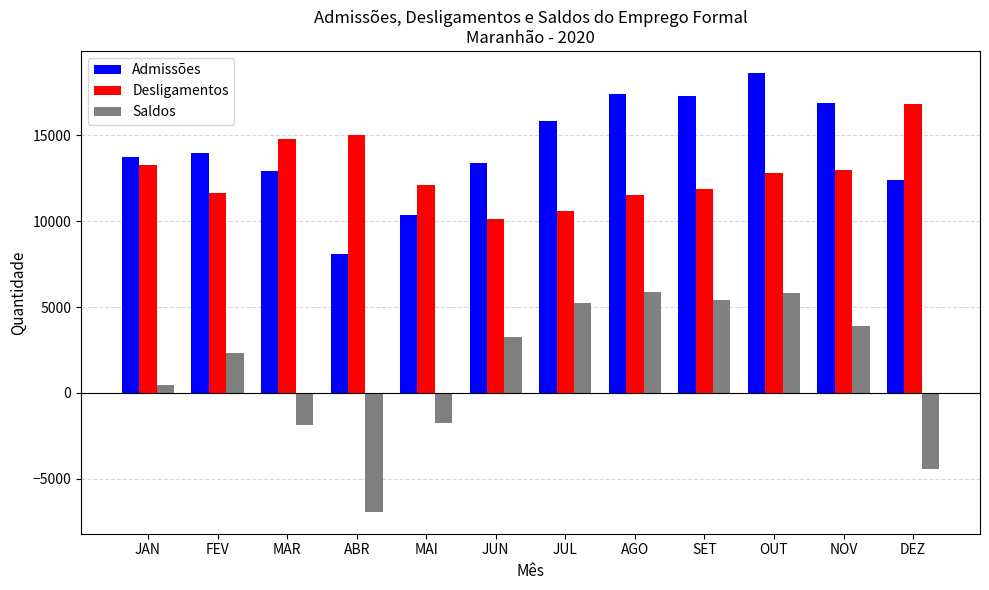

Rank the series at SET from lowest to highest value.

Saldos, Desligamentos, Admissões